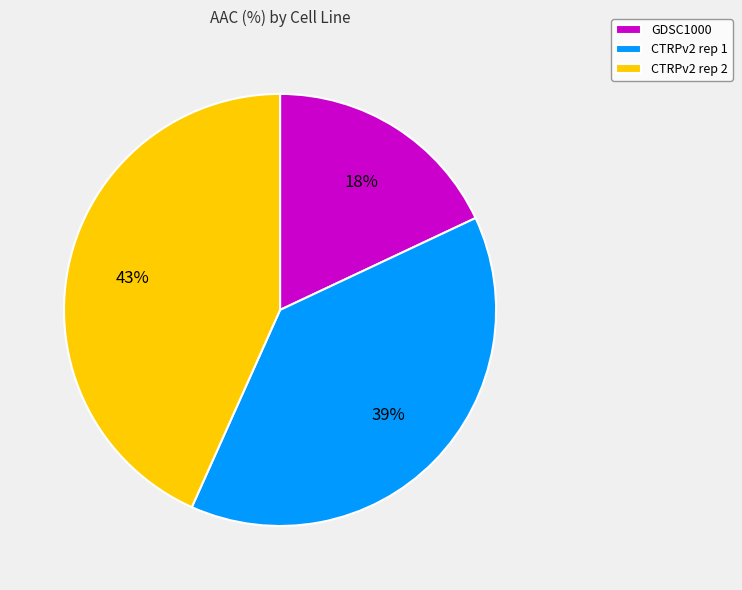

Is it true that CTRPv2 rep 2 is 43% of the pie?

True